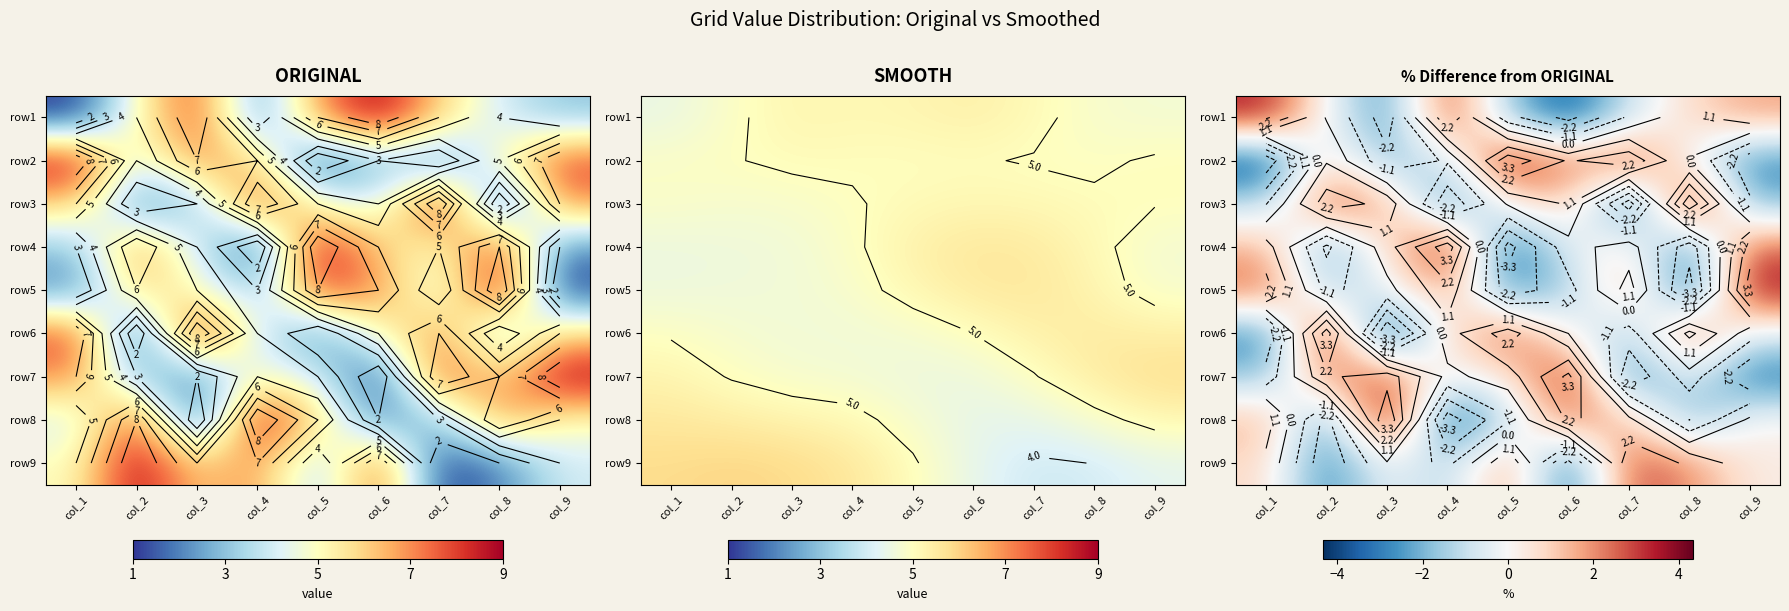

Which has a higher value, col_8 or col_5?

col_8